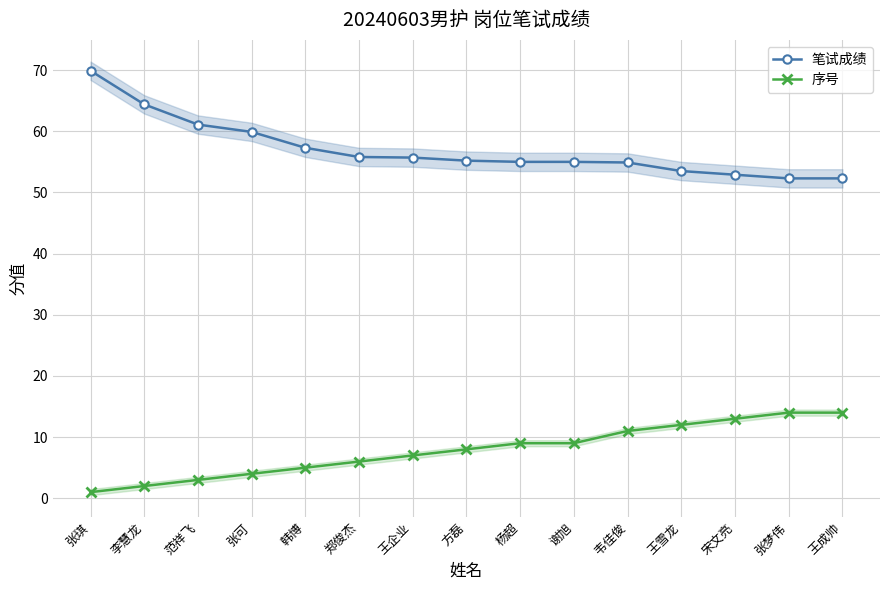

Reading right to left, what are all the values shown in this chart?

笔试成绩: 52.3	52.3	52.9	53.5	54.9	55.0	55.0	55.2	55.7	55.8	57.3	59.9	61.1	64.4	69.9
序号: 14.0	14.0	13.0	12.0	11.0	9.0	9.0	8.0	7.0	6.0	5.0	4.0	3.0	2.0	1.0